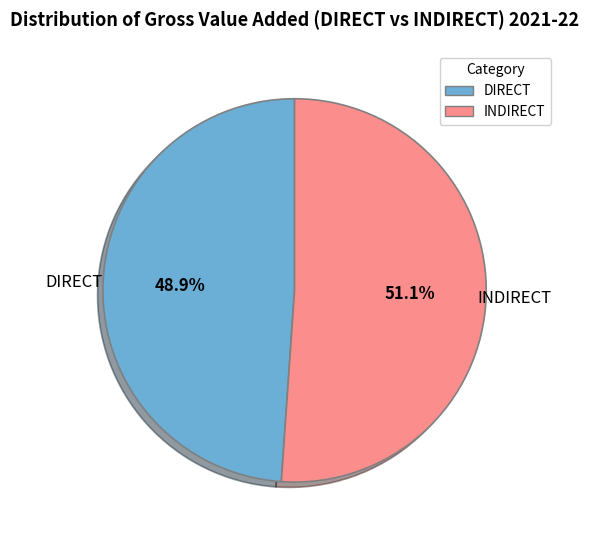

Rank the categories by value from lowest to highest.

DIRECT, INDIRECT